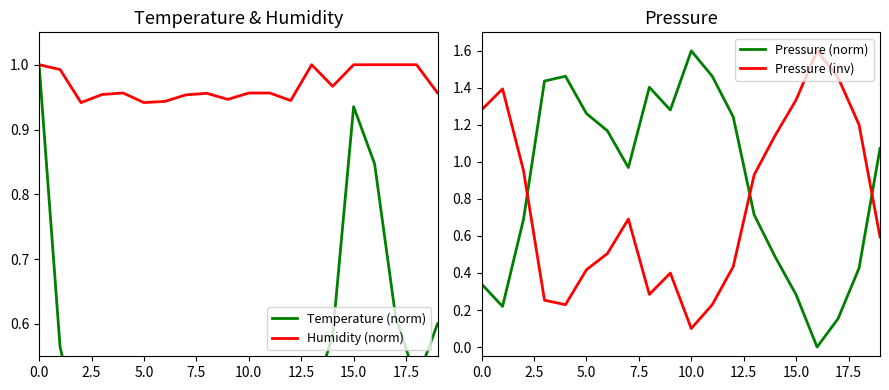

What is the maximum value for Pressure (norm)?

1.6